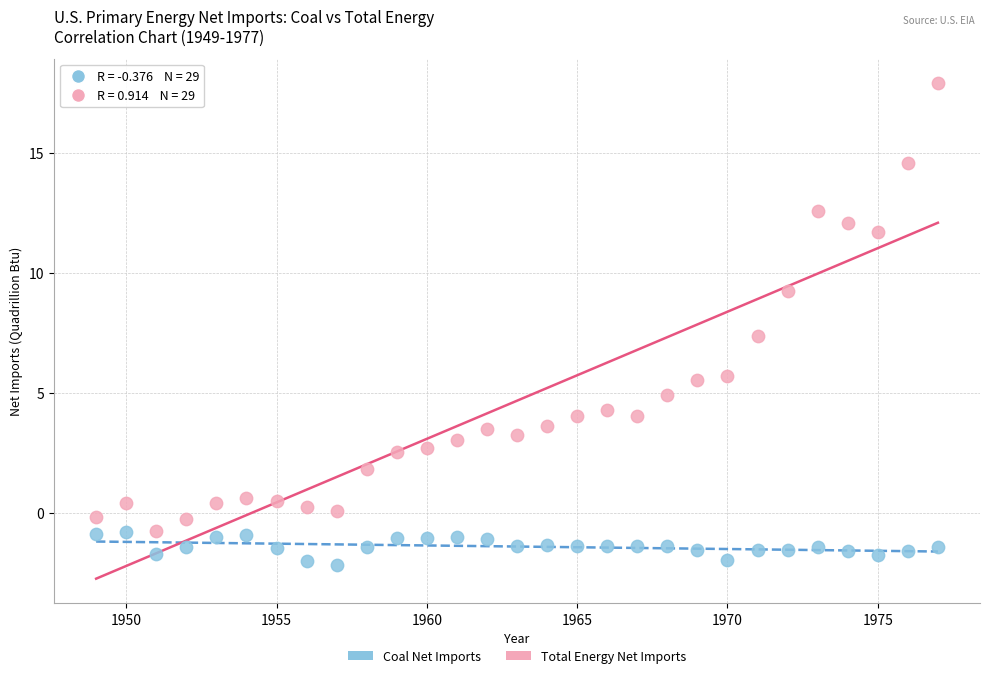

What is the X range (max minus min) for the scatter plot?

28.0